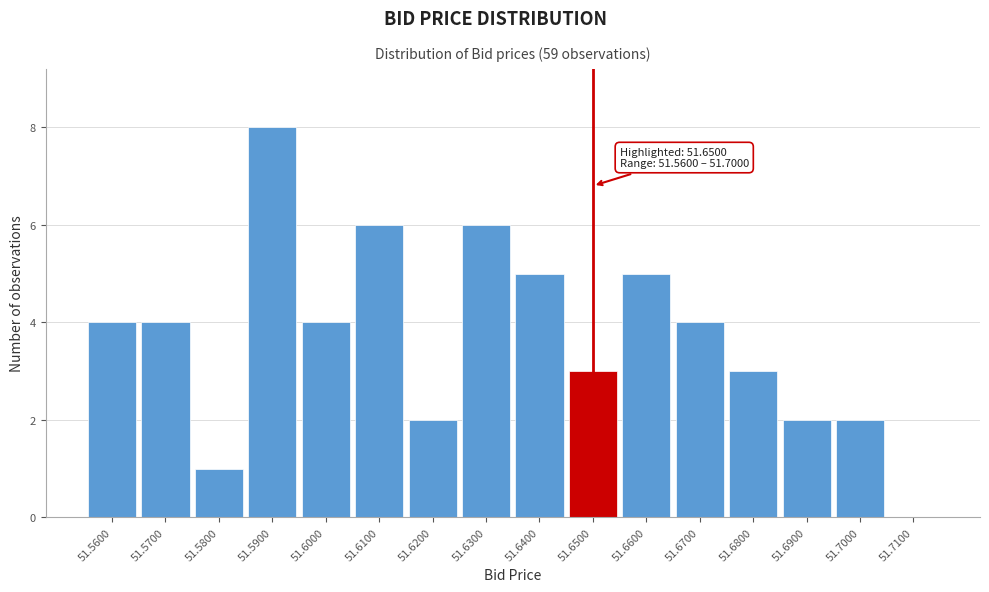

Which range on the x-axis has the tallest bar?

51.585 to 51.595